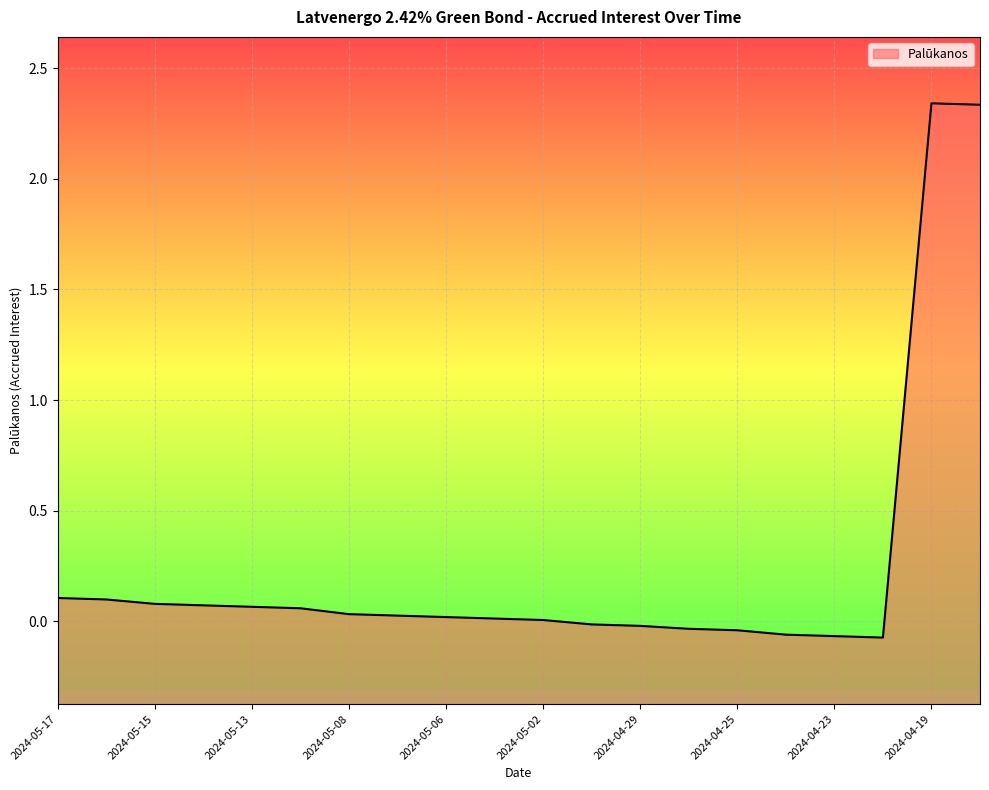

How many points are lower than both their immediate neighbors (excluding endpoints)?

1